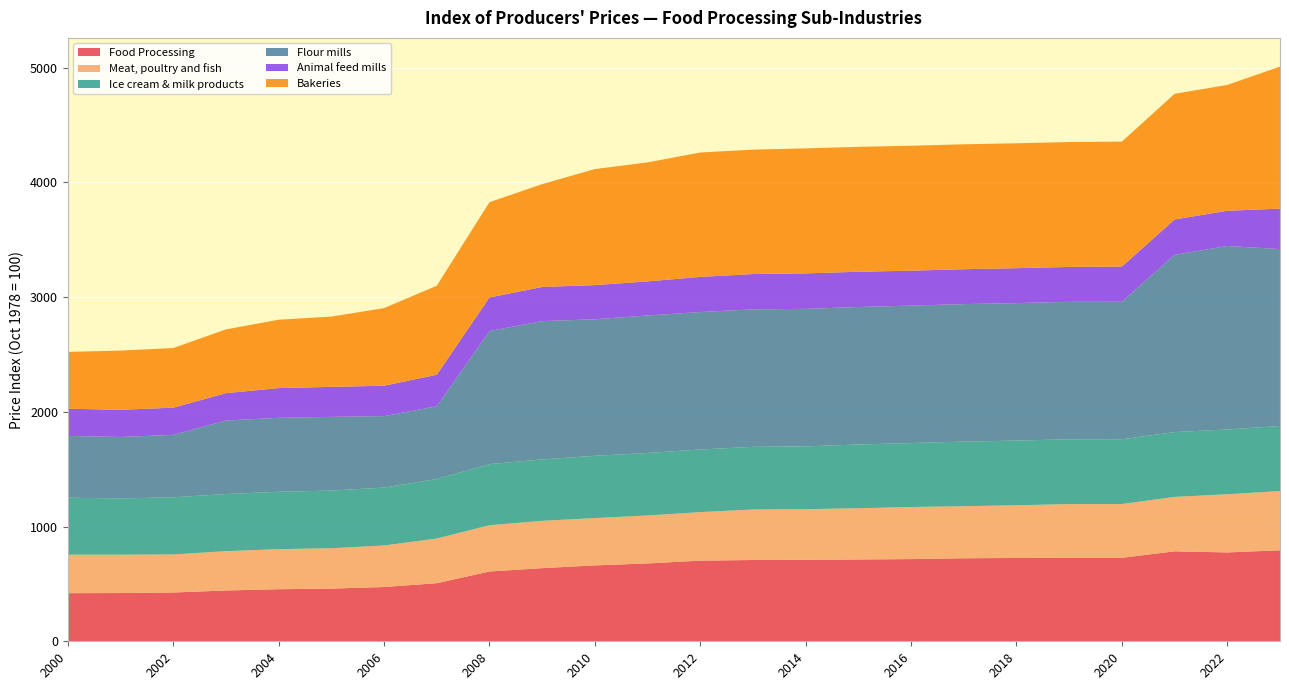

Reading left to right, extract all data points from this chart.

Food Processing: 419.3	420.6	425.2	443.0	453.8	459.3	473.1	506.3	608.4	637.6	661.7	678.7	703.1	708.8	710.2	713.0	716.5	723.7	726.4	727.3	727.9	784.2	774.7	793.2
Meat, poultry and fish: 335.6	334.3	331.8	342.6	349.5	351.9	362.1	389.5	403.6	412.6	412.5	418.1	423.0	440.3	441.5	446.9	454.0	454.0	459.6	468.7	468.7	474.7	507.2	516.7
Ice cream & milk products: 496.6	490.9	498.1	498.3	500.0	502.6	504.8	518.3	532.6	535.3	542.9	545.0	546.1	546.1	548.1	555.8	557.7	563.3	563.8	565.0	565.0	565.0	565.0	567.3
Flour mills: 538.8	535.2	544.4	640.9	644.8	642.8	623.1	634.6	1159.8	1205.7	1190.3	1198.3	1198.5	1198.5	1198.5	1198.5	1198.5	1198.5	1198.5	1198.6	1198.6	1545.2	1599.4	1541.9
Animal feed mills: 237.2	237.2	237.1	238.3	259.3	261.4	264.7	275.0	293.1	297.8	297.6	297.4	306.1	308.0	309.2	307.3	304.4	304.4	304.4	303.9	306.8	308.4	306.8	353.0
Bakeries: 495.5	516.2	519.9	555.9	596.0	612.8	676.9	775.8	830.4	896.3	1011.9	1037.5	1084.6	1084.6	1089.8	1089.1	1089.1	1089.1	1089.1	1089.1	1089.1	1095.4	1097.4	1237.9